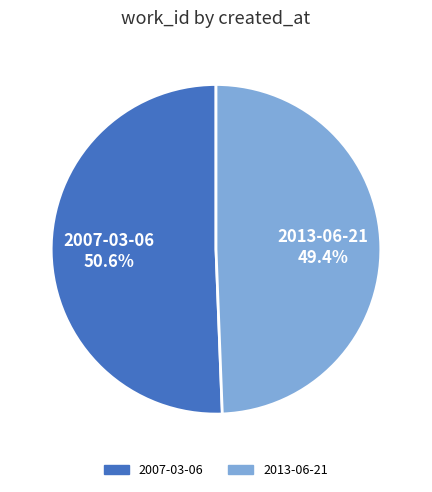

Does 2007-03-06 represent more than half of the total?

Yes